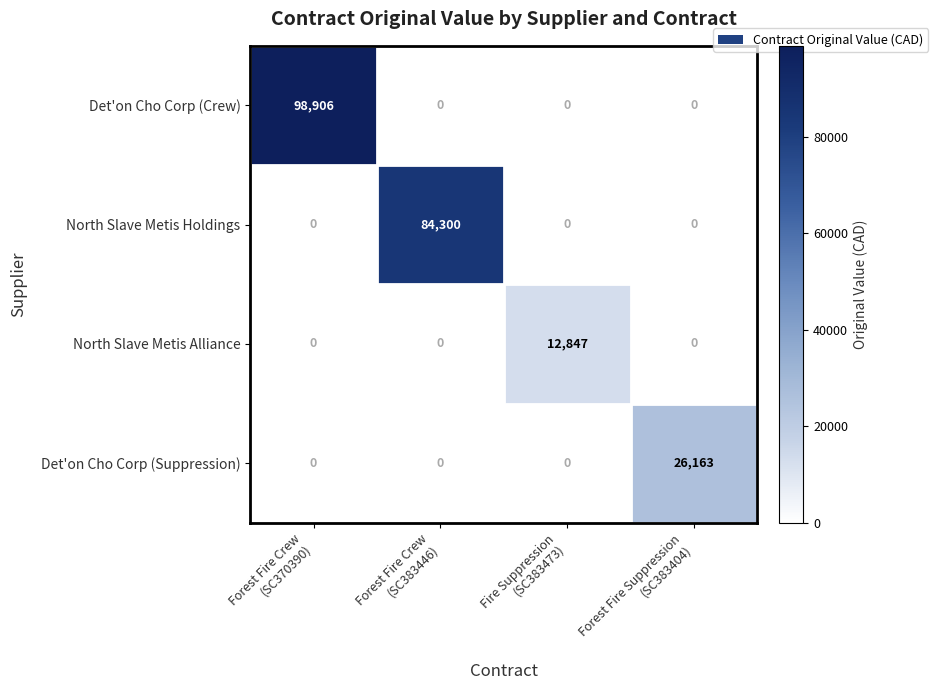

Reading left to right, extract all data points from this chart.

Det'on Cho Corp (Crew): 98906	0	0	0
North Slave Metis Holdings: 0	84300	0	0
North Slave Metis Alliance: 0	0	12847	0
Det'on Cho Corp (Suppression): 0	0	0	26163